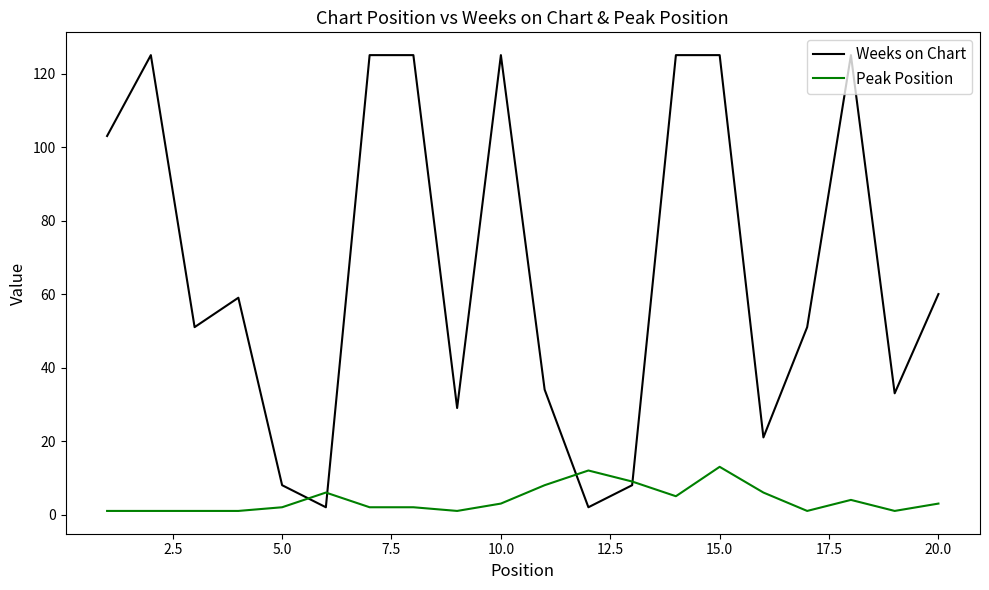

Rank the series by their average value, from lowest to highest.

Peak Position, Weeks on Chart